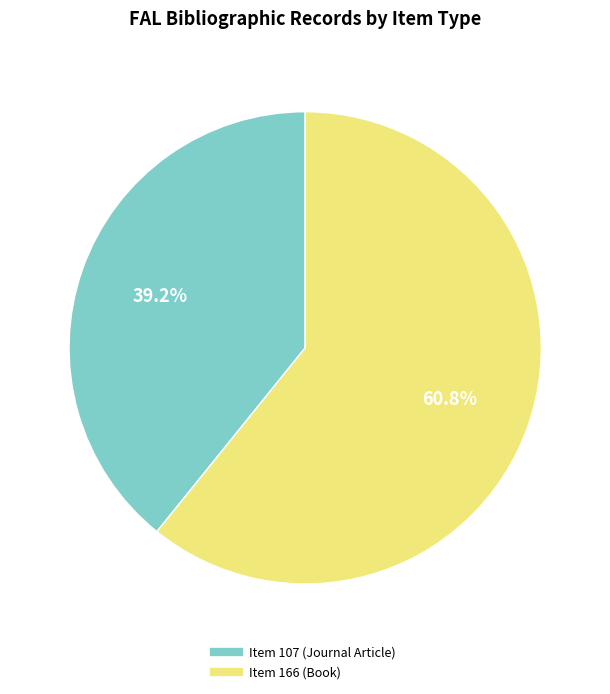

Which slice is the smallest?

Item 107 (Journal Article)